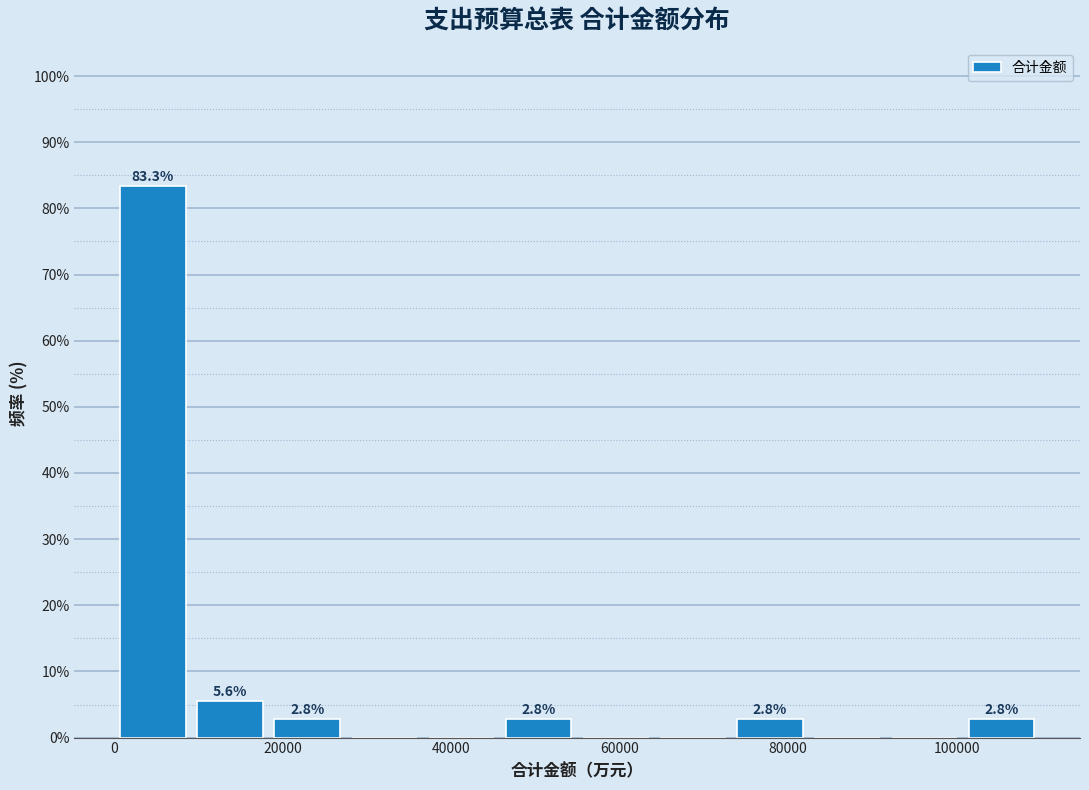

Which range on the x-axis has the tallest bar?

0 to 10000